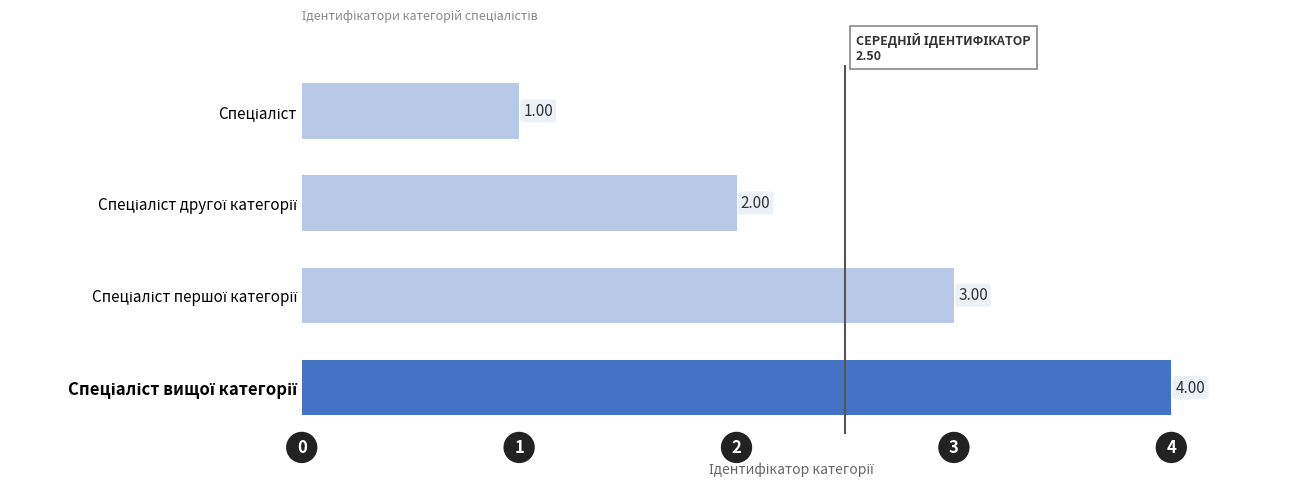

What is the difference between the maximum and minimum values?

3